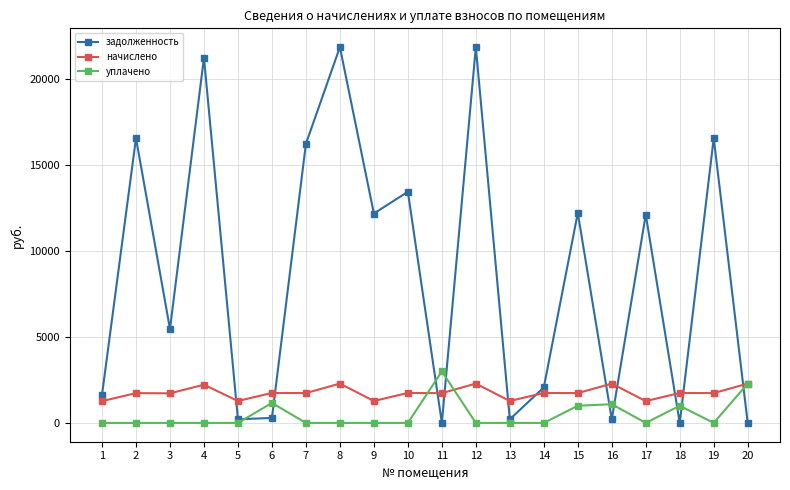

Is the value of уплачено at 16 greater than the value of задолженность at 1?

No